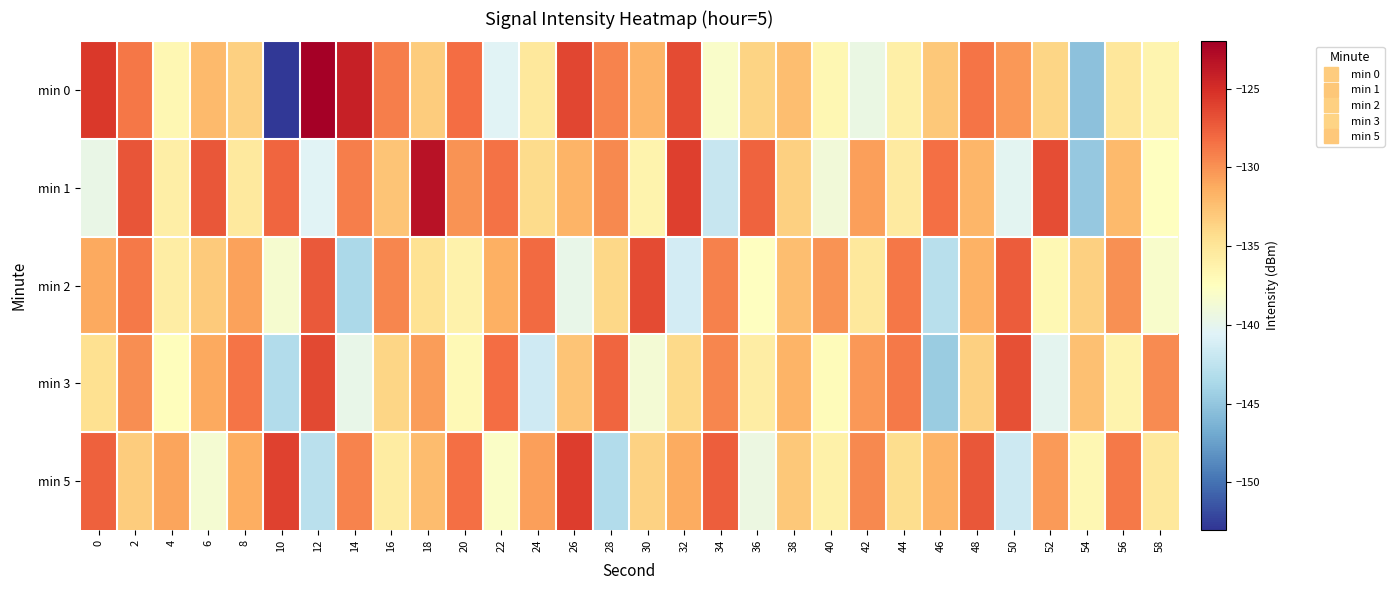

How many distinct data groups are displayed?

5